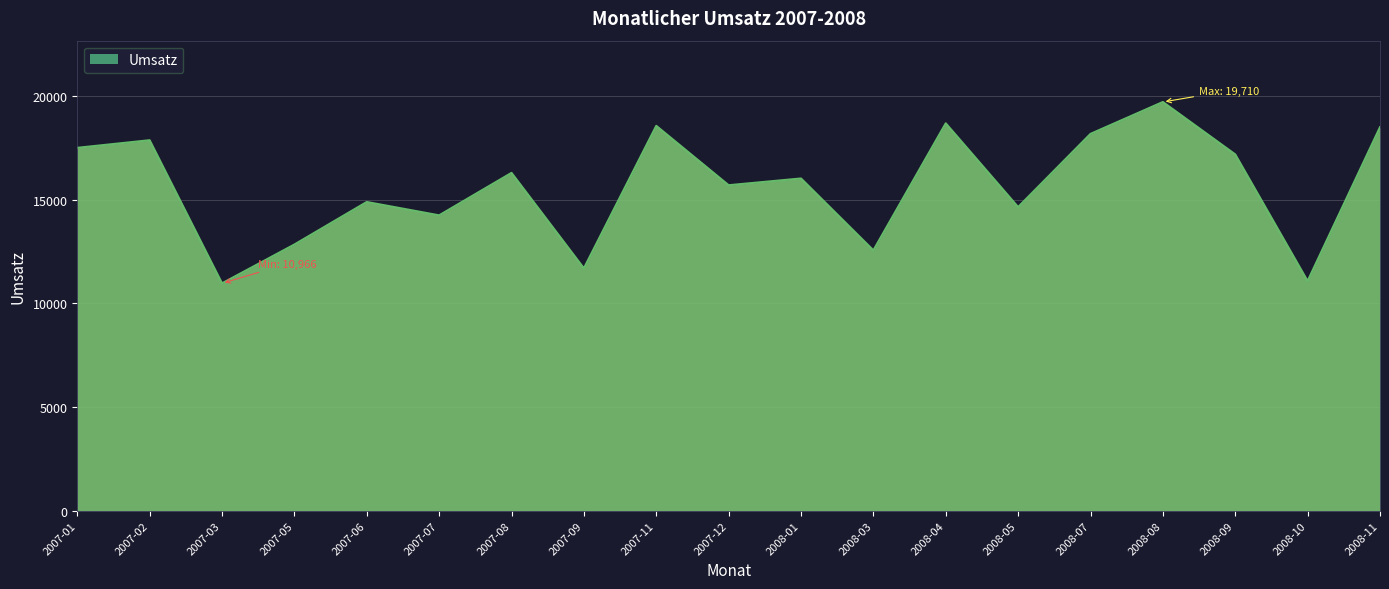

What is the greatest value displayed?

19710